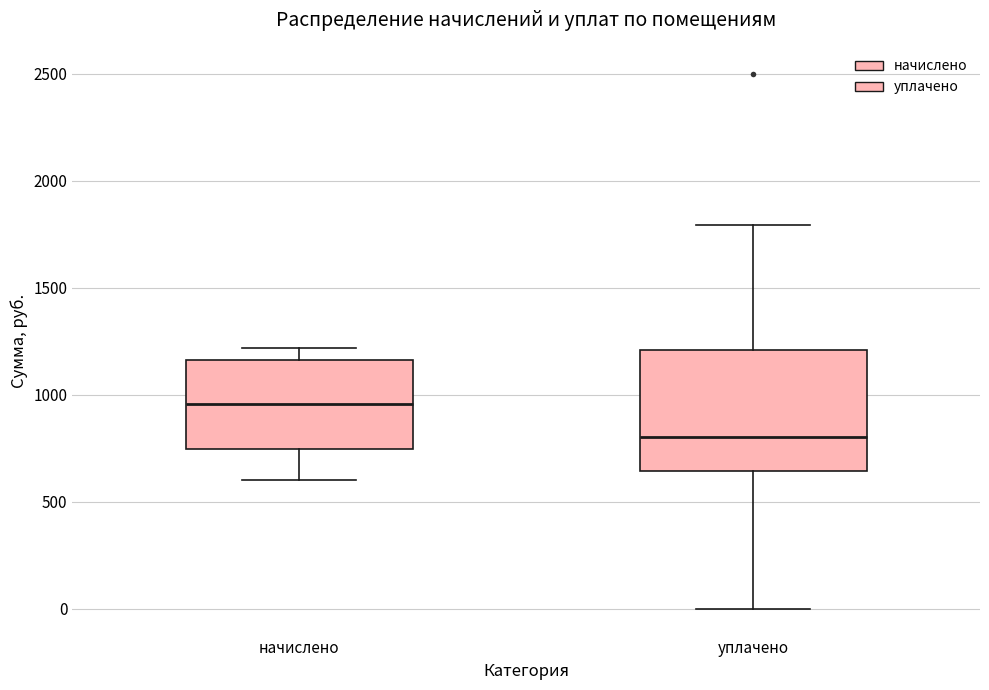

Where does the lower whisker of the box for уплачено end on the y-axis? The values are not printed on the chart, so give them approximately, as read against the axis.

0